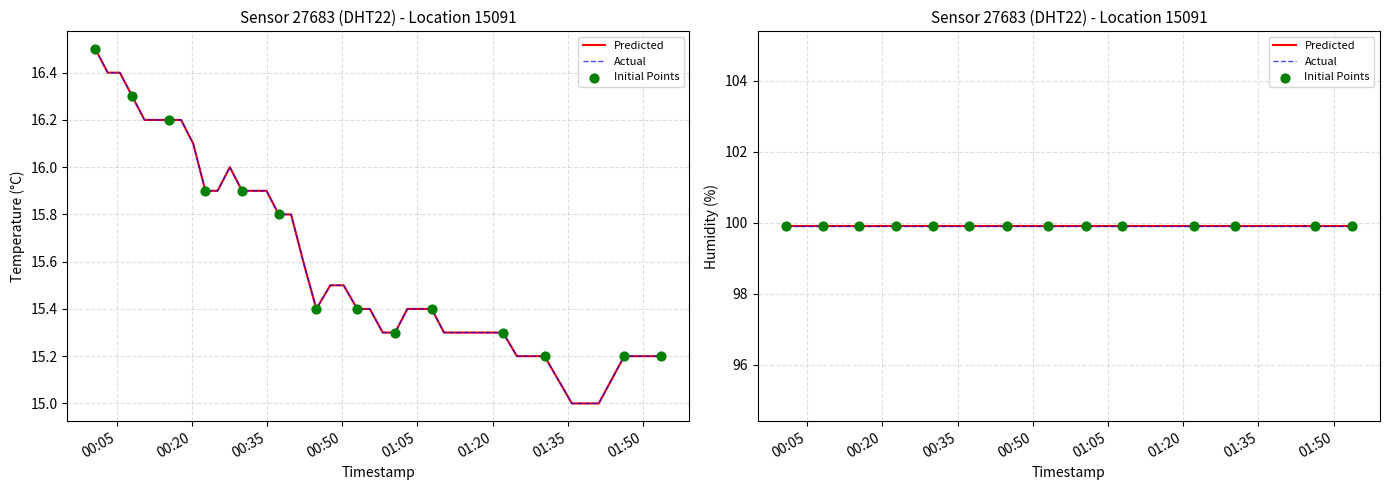

What is the change in value from 2022-10-15T00:58:05 to 2022-10-15T01:27:42?

-0.1